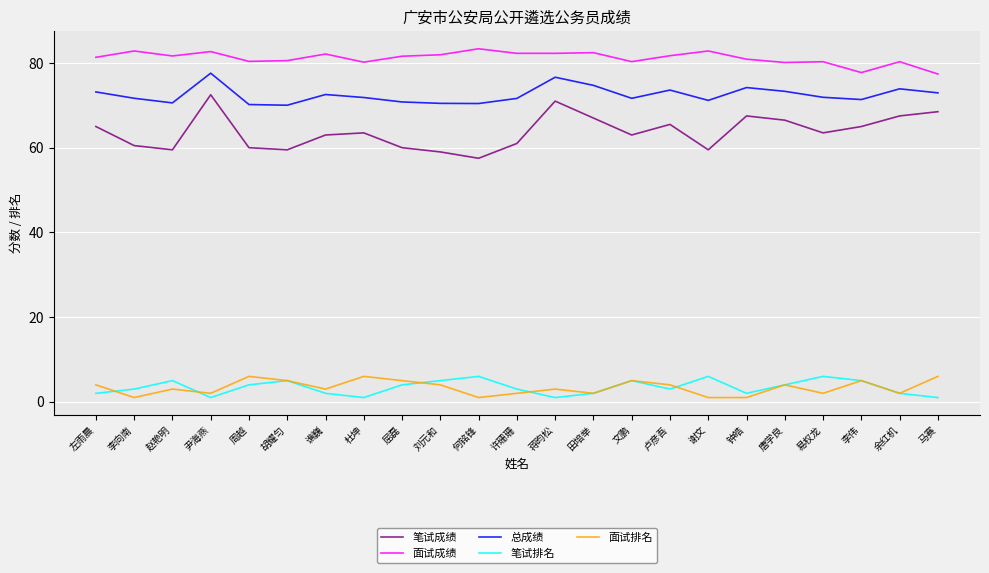

At which label does 笔试成绩 first exceed 63?

左雨晨